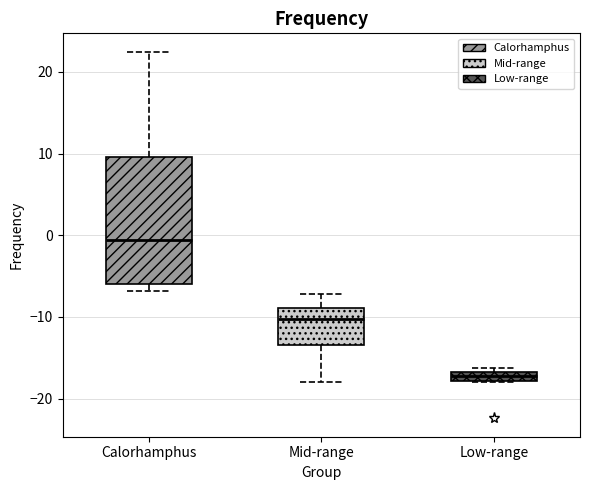

Which box is the tallest, from its lower edge to its upper edge?

Calorhamphus